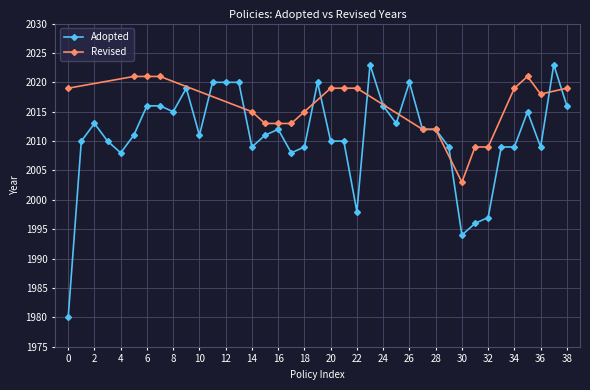

Does the chart have visible grid lines?

Yes